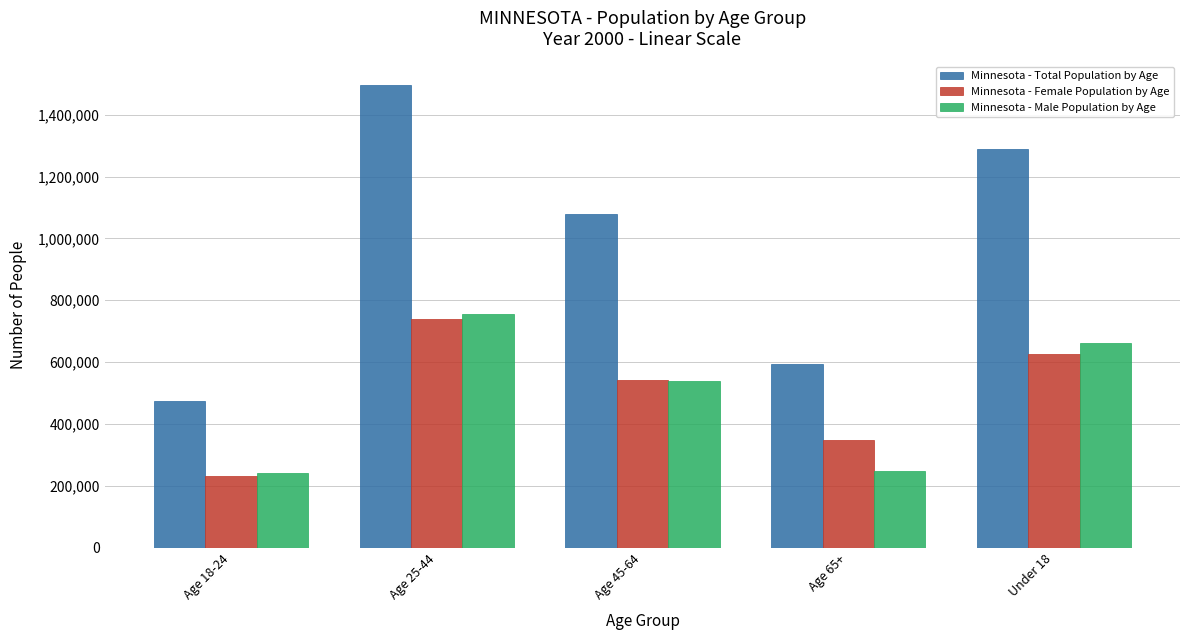

What is the spread (max minus min) of values at Age 25-44?

756093